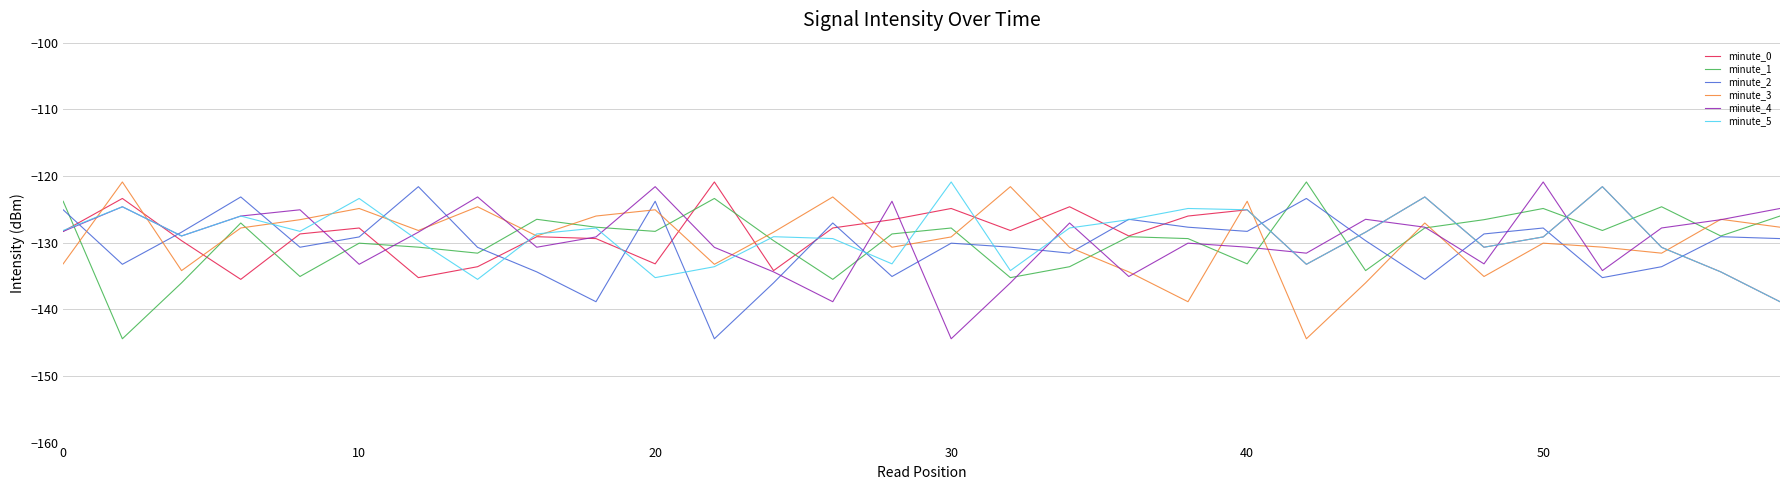

After their last crossing, which series has the higher values: minute_4 or minute_1?

minute_4